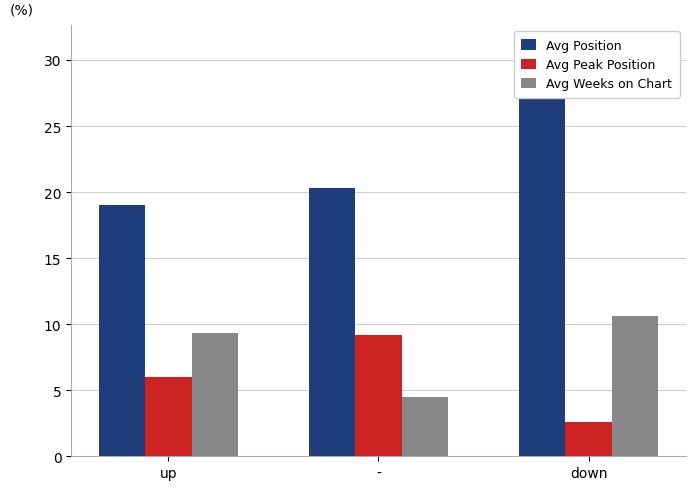

Which label corresponds to the smallest value in the chart?

down